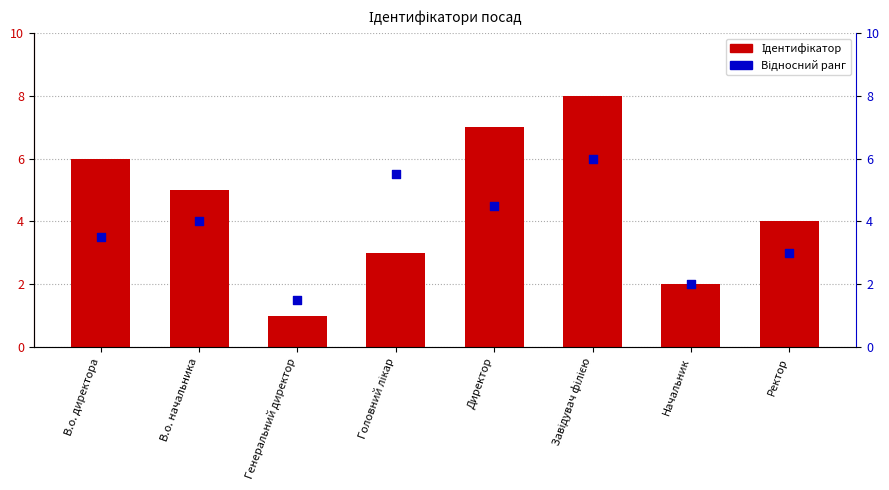

Is the value of Відносний ранг at Начальник greater than the value of Ідентифікатор at Ректор?

No